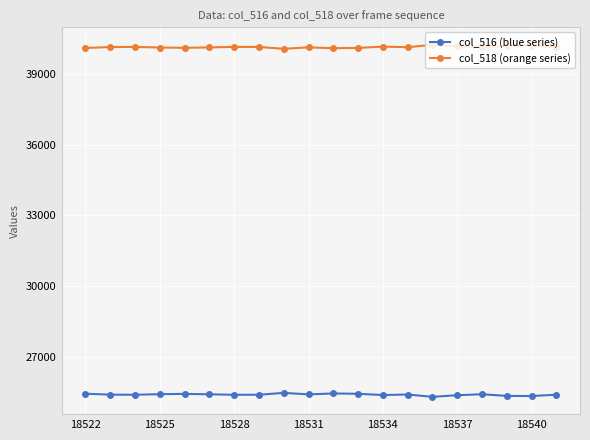

What is the smallest value displayed?

25299